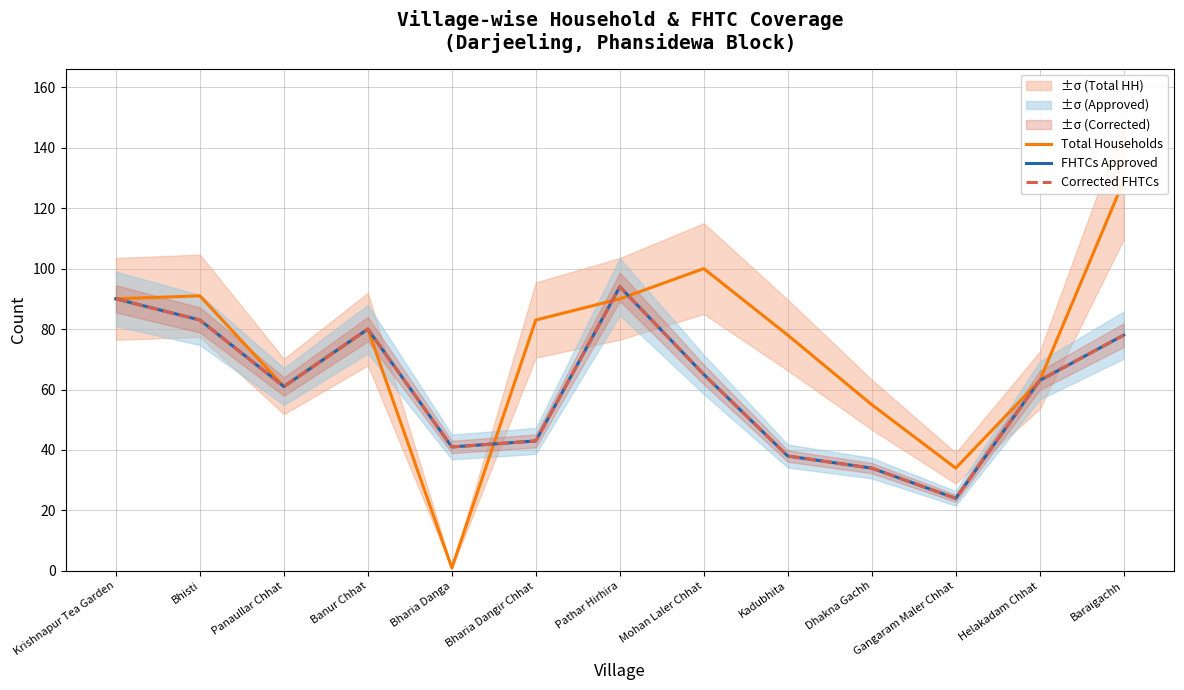

Reading right to left, list all the values displayed in this chart.

Total Households: 129	63	34	55	78	100	90	83	1	80	61	91	90
FHTCs Approved: 78	63	24	34	38	65	94	43	41	80	61	83	90
Corrected FHTCs: 78	63	24	34	38	65	94	43	41	80	61	83	90